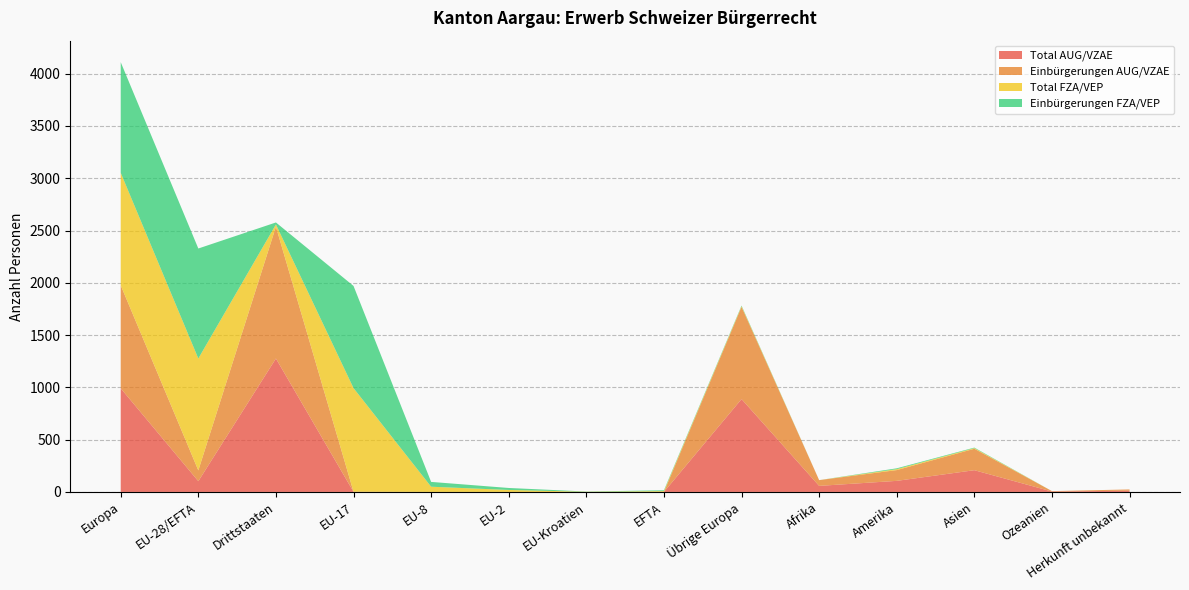

Reading right to left, what are all the values shown in this chart?

Total AUG/VZAE: Herkunft unbekannt=12	Ozeanien=4	Asien=208	Amerika=106	Afrika=58	Übrige Europa=888	EFTA=0	EU-Kroatien=0	EU-2=0	EU-8=0	EU-17=1	Drittstaaten=1276	EU-28/EFTA=103	Europa=991
Einbürgerungen AUG/VZAE: Herkunft unbekannt=12	Ozeanien=4	Asien=205	Amerika=103	Afrika=55	Übrige Europa=882	EFTA=0	EU-Kroatien=0	EU-2=0	EU-8=0	EU-17=1	Drittstaaten=1261	EU-28/EFTA=103	Europa=985
Total FZA/VEP: Herkunft unbekannt=0	Ozeanien=0	Asien=6	Amerika=9	Afrika=0	Übrige Europa=6	EFTA=8	EU-Kroatien=2	EU-2=19	EU-8=50	EU-17=991	Drittstaaten=21	EU-28/EFTA=1070	Europa=1076
Einbürgerungen FZA/VEP: Herkunft unbekannt=0	Ozeanien=0	Asien=5	Amerika=8	Afrika=0	Übrige Europa=6	EFTA=8	EU-Kroatien=2	EU-2=19	EU-8=46	EU-17=977	Drittstaaten=19	EU-28/EFTA=1052	Europa=1058